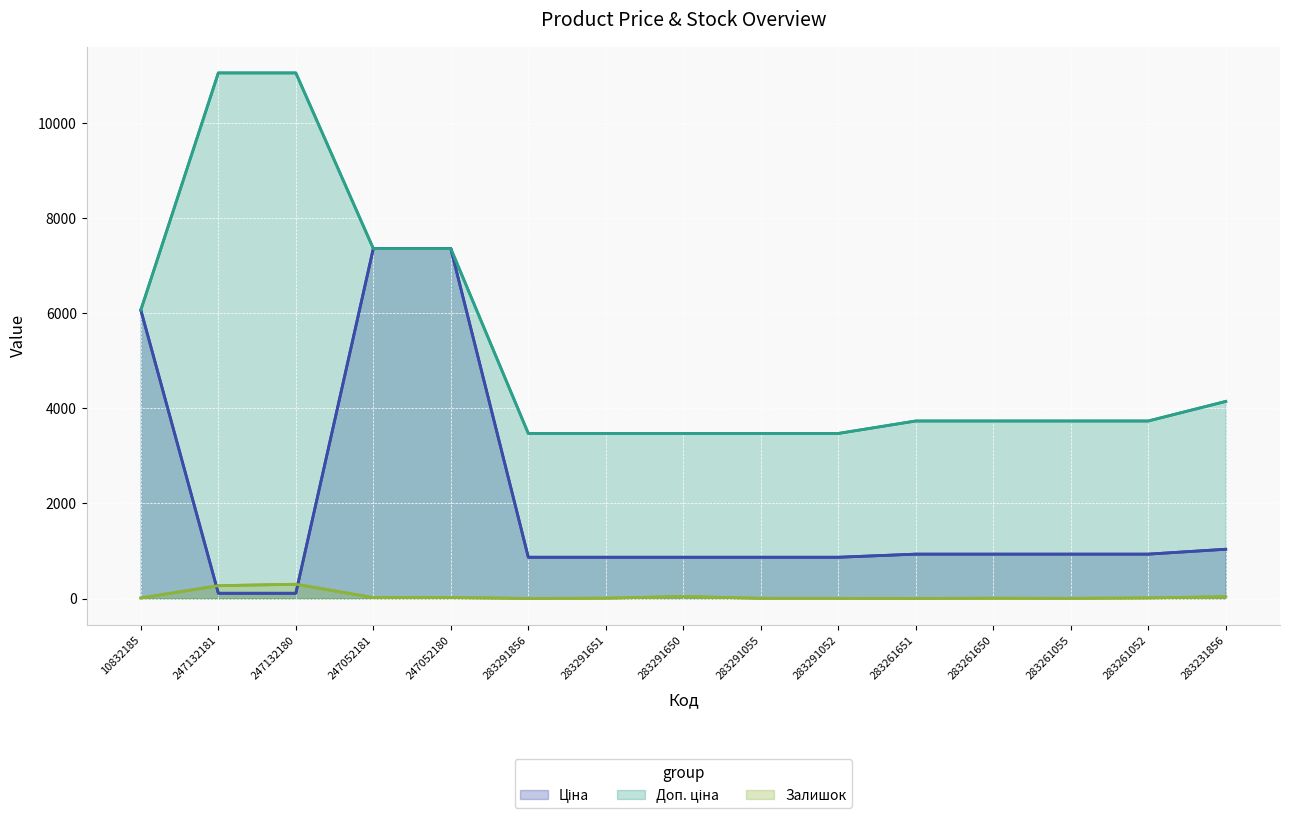

What is the difference between the maximum and minimum values in the Залишок series?

299.0